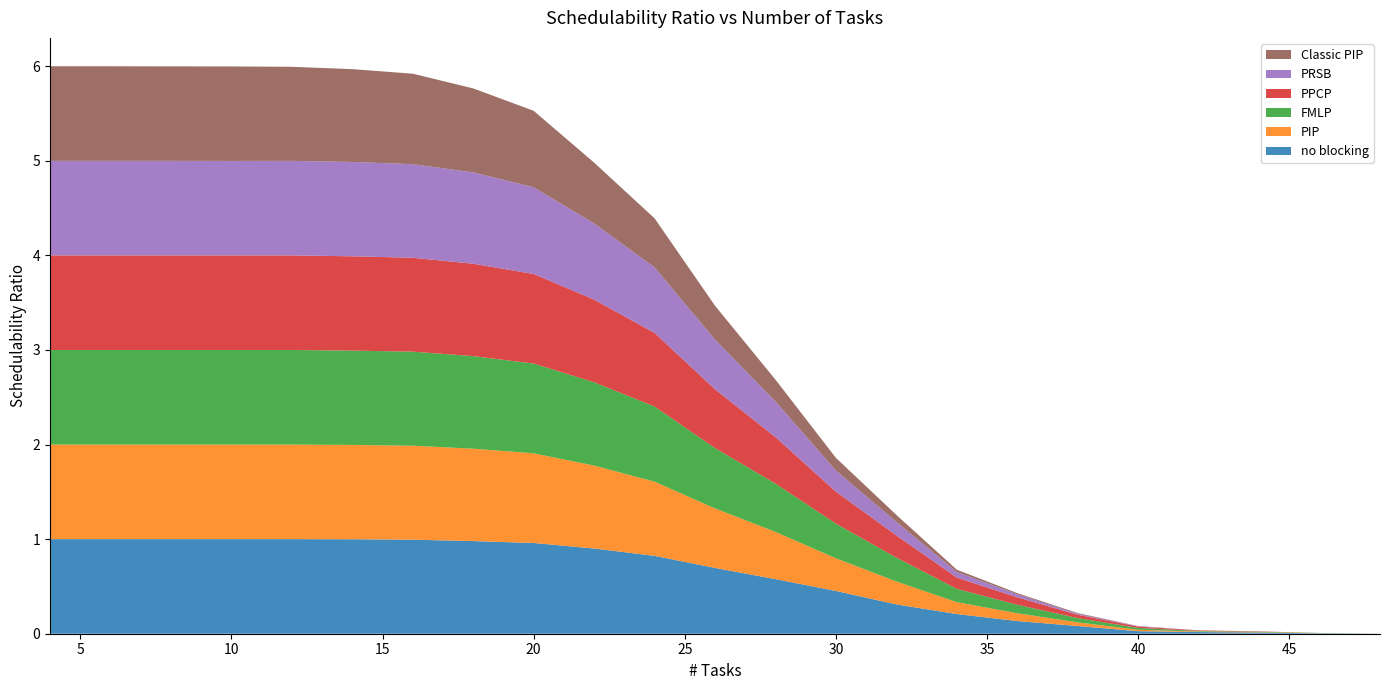

Reading right to left, list all the values displayed in this chart.

no blocking: 0.0	0.0	0.0	0.0	0.0	0.1	0.1	0.2	0.3	0.5	0.6	0.7	0.8	0.9	1.0	1.0	1.0	1.0	1.0	1.0	1.0	1.0	1.0
PIP: 0.0	0.0	0.0	0.0	0.0	0.0	0.1	0.1	0.2	0.3	0.5	0.6	0.8	0.9	0.9	1.0	1.0	1.0	1.0	1.0	1.0	1.0	1.0
FMLP: 0.0	0.0	0.0	0.0	0.0	0.0	0.1	0.1	0.3	0.4	0.5	0.6	0.8	0.9	0.9	1.0	1.0	1.0	1.0	1.0	1.0	1.0	1.0
PPCP: 0.0	0.0	0.0	0.0	0.0	0.0	0.1	0.1	0.2	0.3	0.5	0.6	0.8	0.9	0.9	1.0	1.0	1.0	1.0	1.0	1.0	1.0	1.0
PRSB: 0.0	0.0	0.0	0.0	0.0	0.0	0.0	0.1	0.1	0.2	0.4	0.5	0.7	0.8	0.9	1.0	1.0	1.0	1.0	1.0	1.0	1.0	1.0
Classic PIP: 0.0	0.0	0.0	0.0	0.0	0.0	0.0	0.0	0.1	0.1	0.2	0.4	0.5	0.6	0.8	0.9	1.0	1.0	1.0	1.0	1.0	1.0	1.0